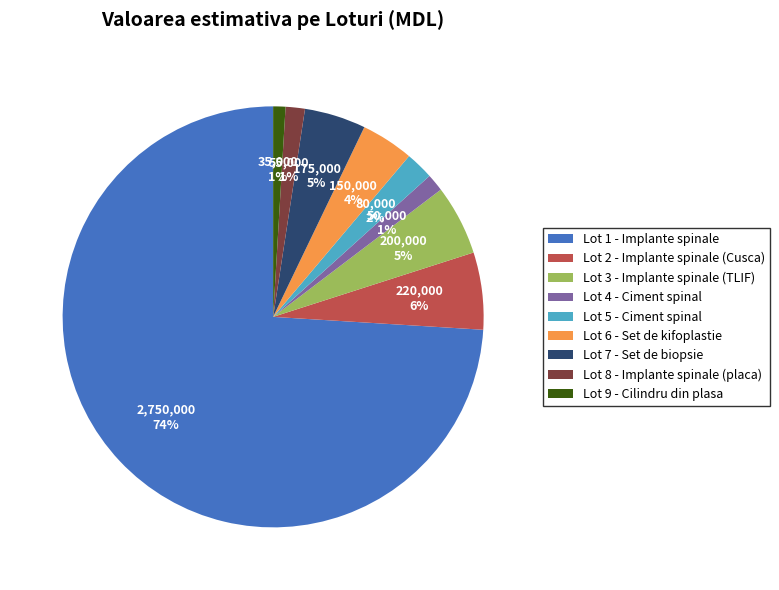

Is it true that Lot 8 - Implante spinale (placa) is 11% of the pie?

False